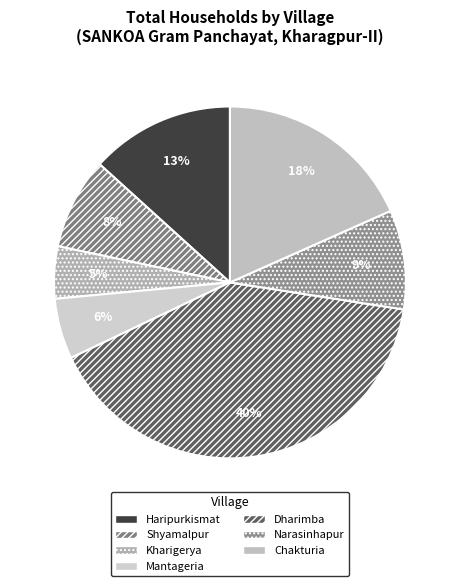

What portion of the pie excludes Kharigerya?

95.2%